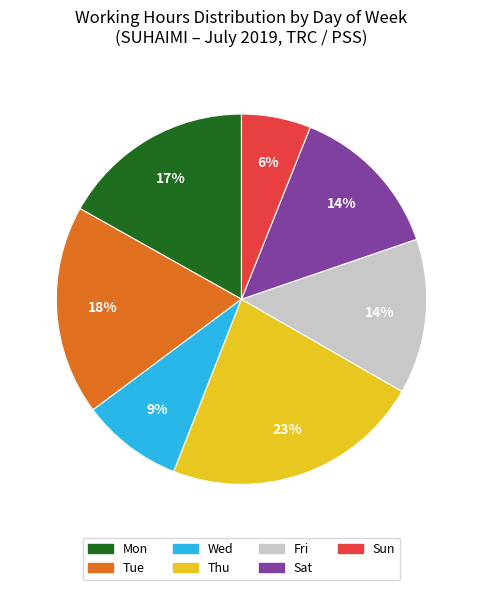

Count the number of slices in the pie.

7